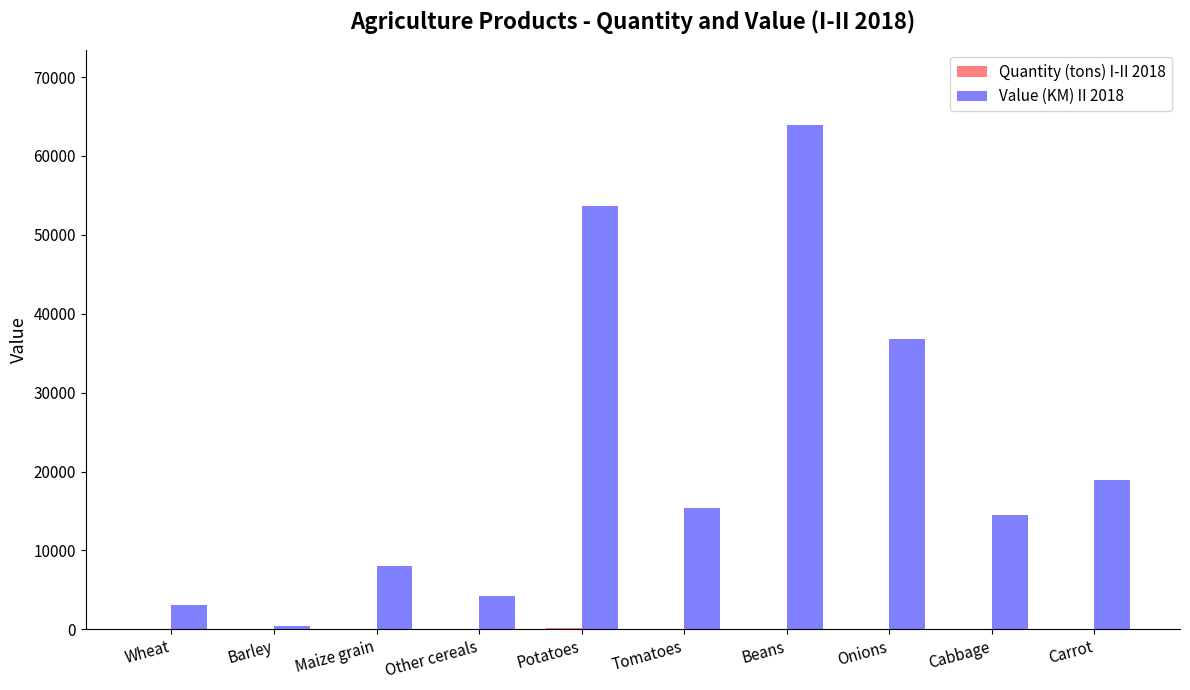

Which category has the highest value in the Value (KM) II 2018 series?

Beans